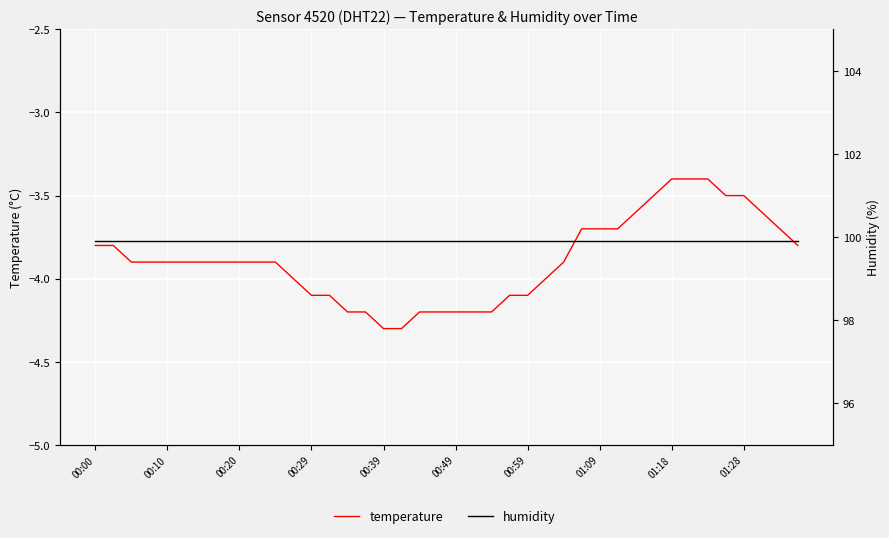

True or false: humidity has more than 0 points higher than both neighbors.

False